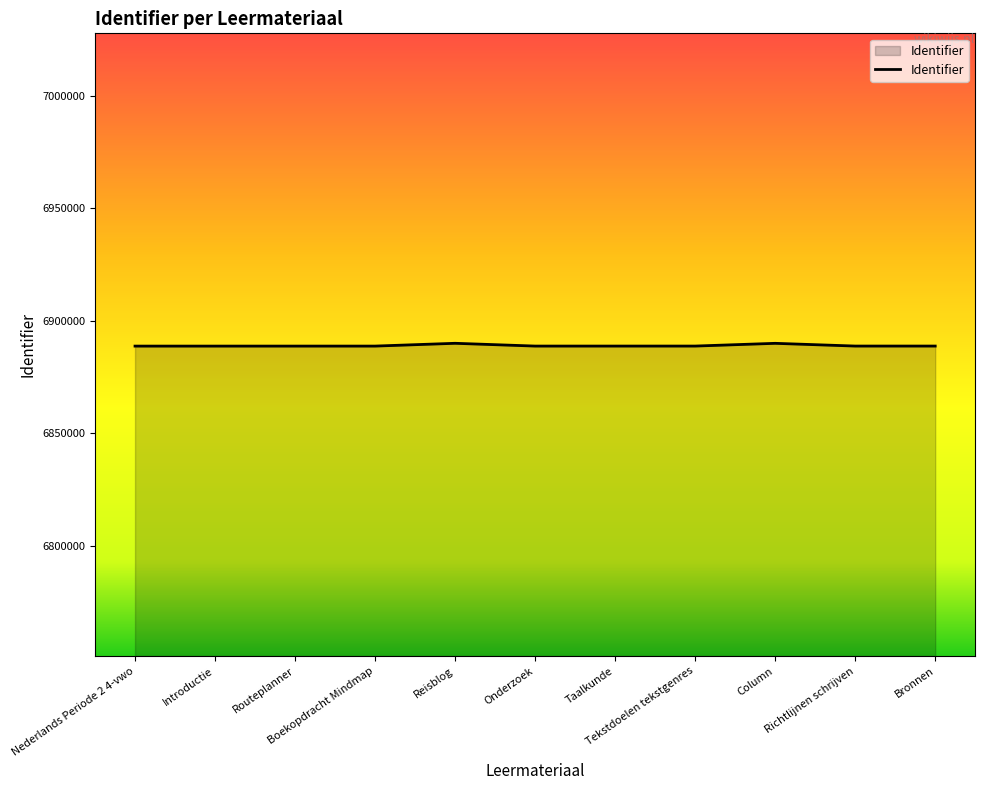

What value does the data have at Nederlands Periode 2 4-vwo, to the nearest 50?

6888650